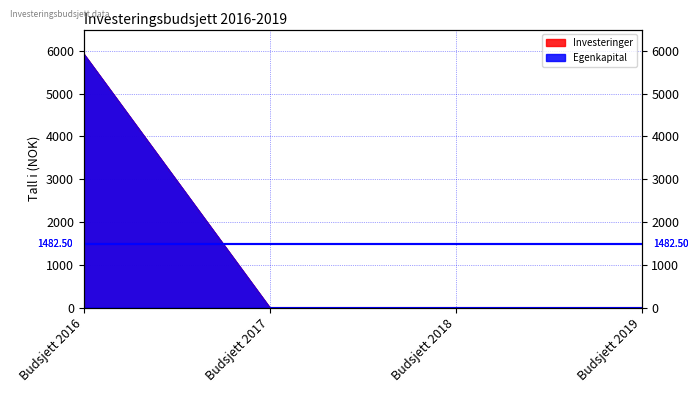

True or false: Egenkapital and Investeringer cross at least once.

False